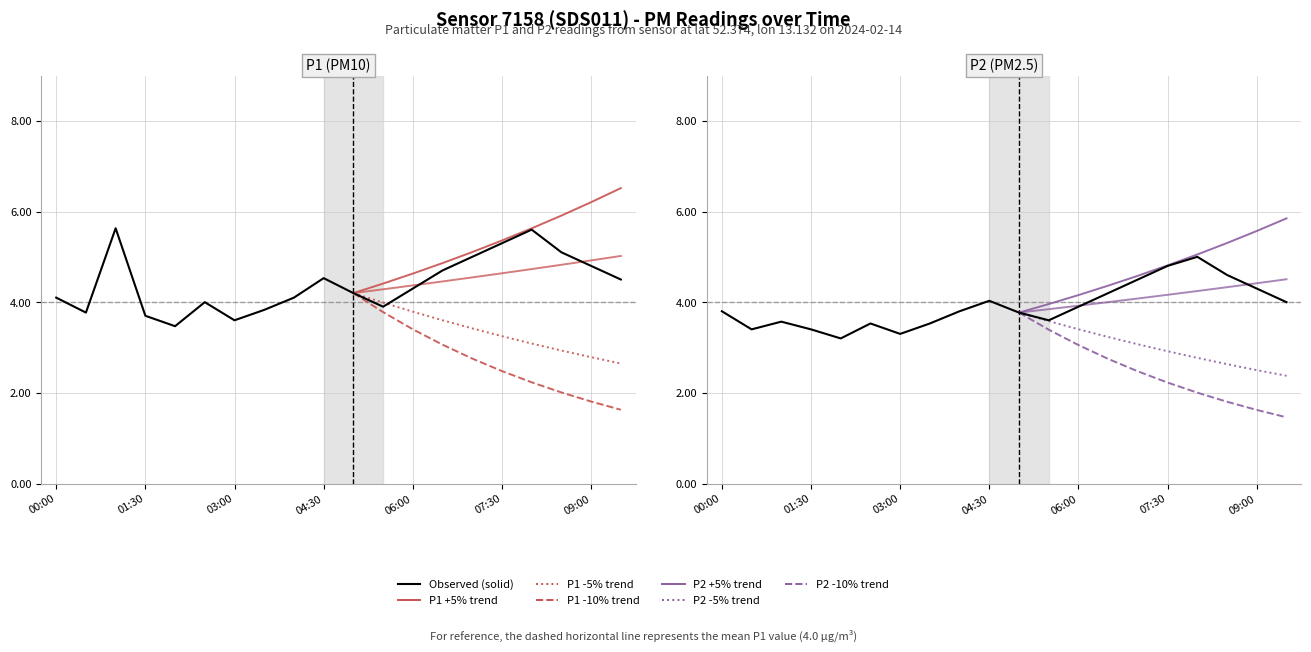

True or false: P1 and P2 cross at least once.

False